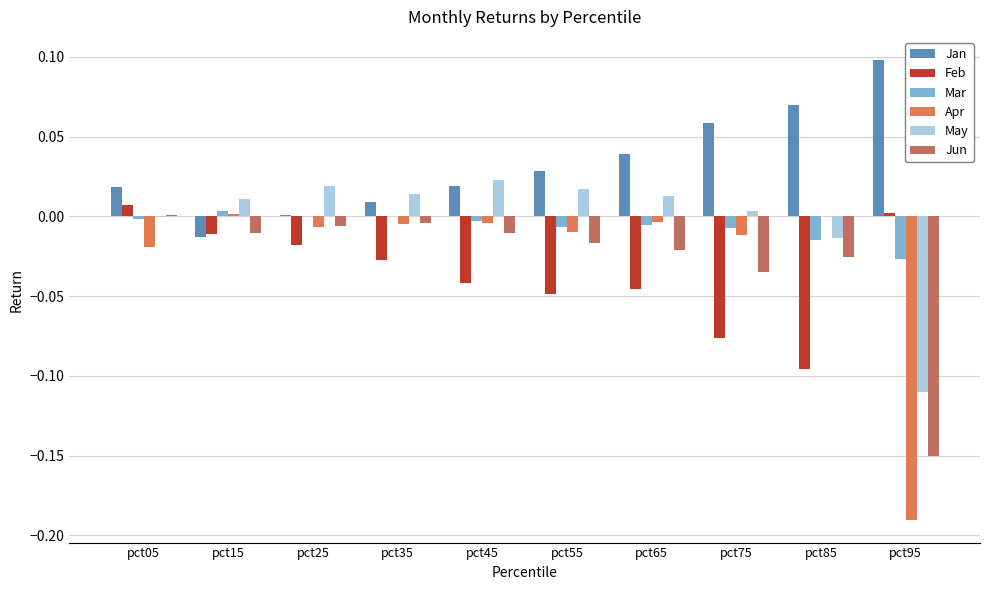

How many groups of bars are there?

10